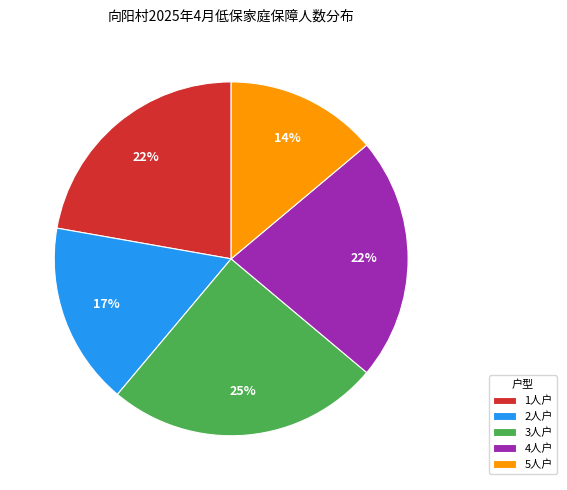

How many segments does this pie chart have?

5